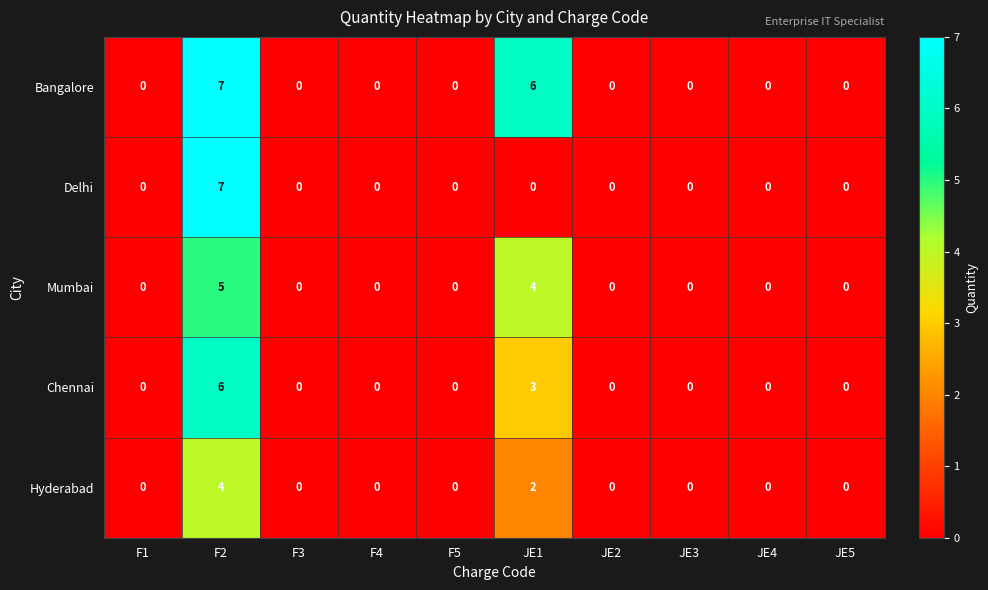

What is the highest value of the Mumbai series?

5